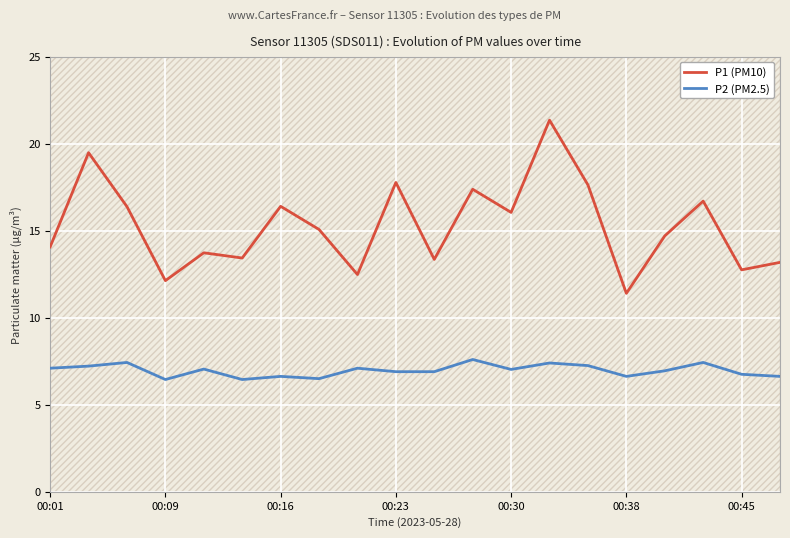

Reading right to left, list all the values displayed in this chart.

P1 (PM10): 13.2	12.8	16.7	14.7	11.4	17.6	21.4	16.1	17.4	13.3	17.8	12.5	15.1	16.4	13.4	13.7	12.1	16.4	19.5	14.1
P2 (PM2.5): 6.6	6.8	7.4	7.0	6.6	7.2	7.4	7.0	7.6	6.9	6.9	7.1	6.5	6.6	6.5	7.0	6.5	7.4	7.2	7.1